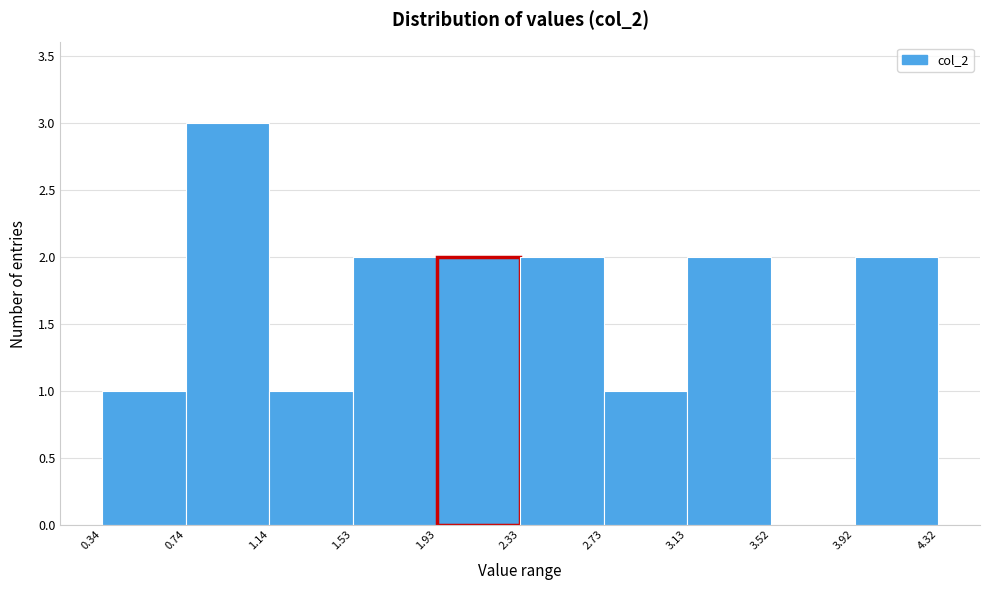

Reading left to right, list every bar in this chart as the range it spans on the x-axis followed by its height. The values are not printed on the chart, so give them approximately, as read against the axis.

0.34 to 0.74: 1
0.74 to 1.14: 3
1.14 to 1.53: 1
1.53 to 1.93: 2
1.93 to 2.33: 2
2.33 to 2.73: 2
2.73 to 3.13: 1
3.13 to 3.52: 2
3.52 to 3.92: 0
3.92 to 4.32: 2